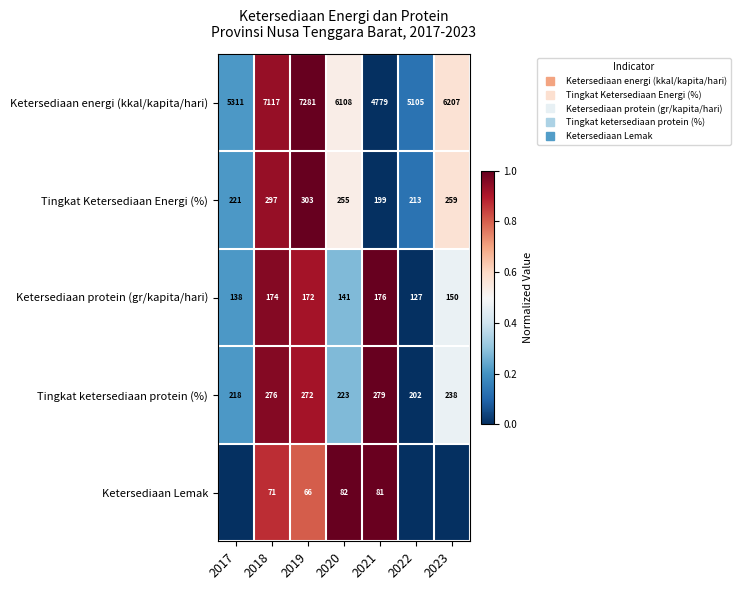

Which category has the lowest value in the Ketersediaan energi (kkal/kapita/hari) series?

2021